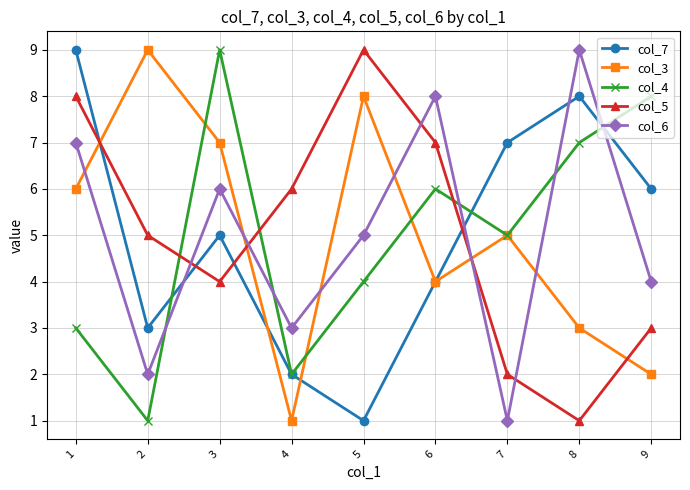

Where is the first local maximum for col_4?

3